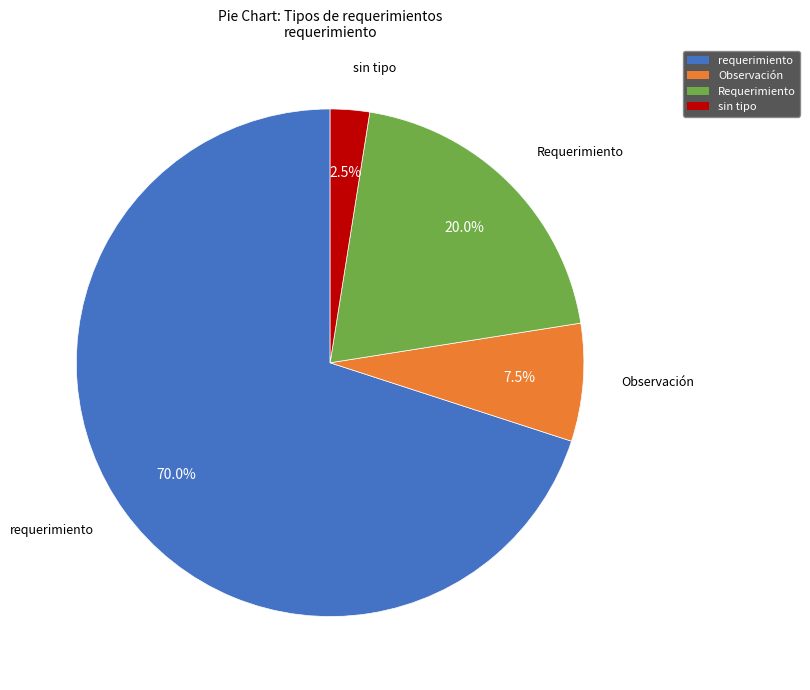

Count the number of slices in the pie.

4